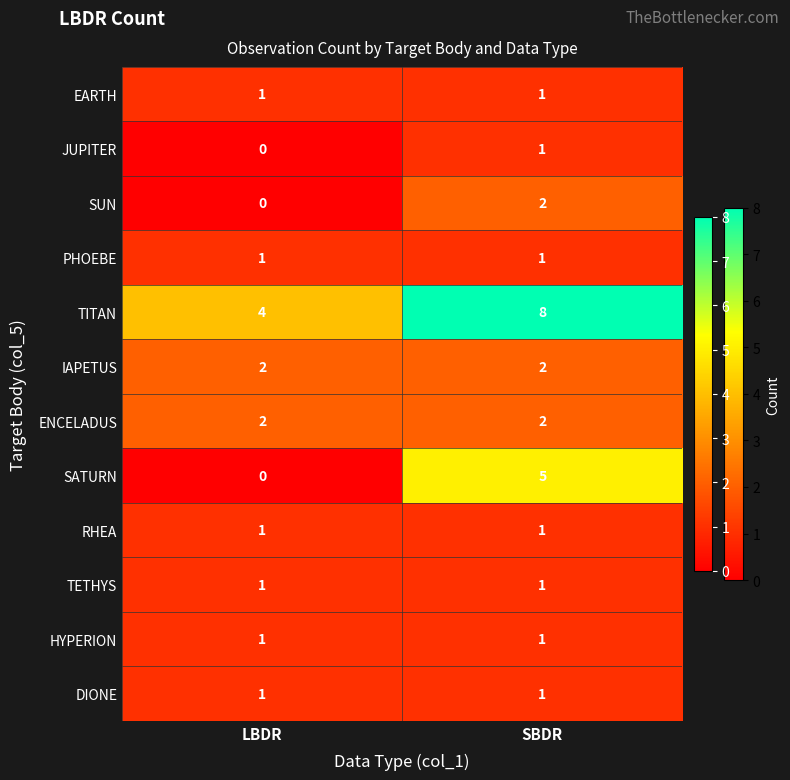

Which series has the largest total across all categories?

TITAN